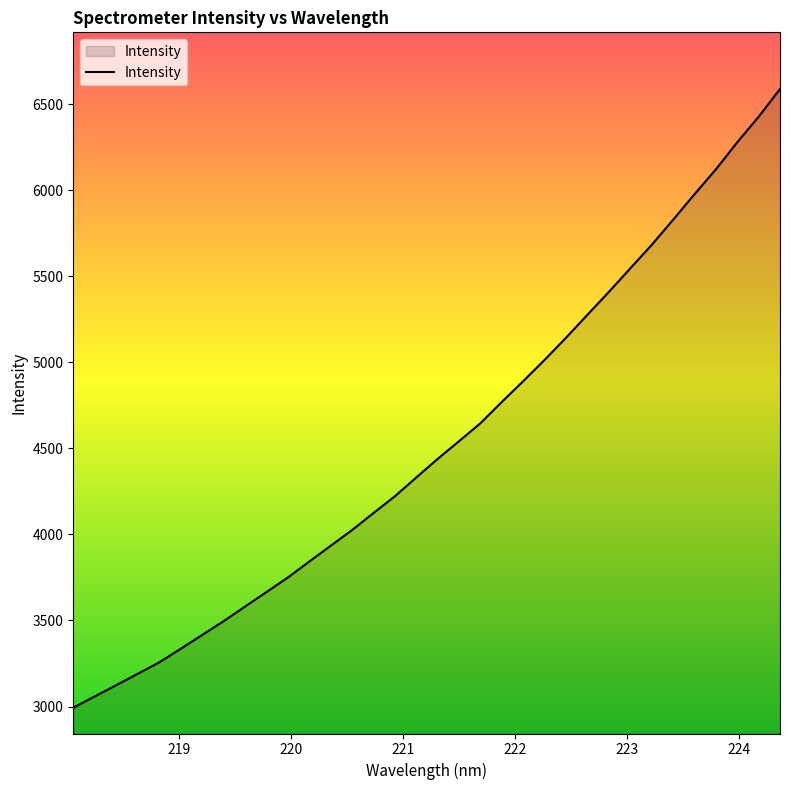

What is the maximum value shown in the chart?

6587.4